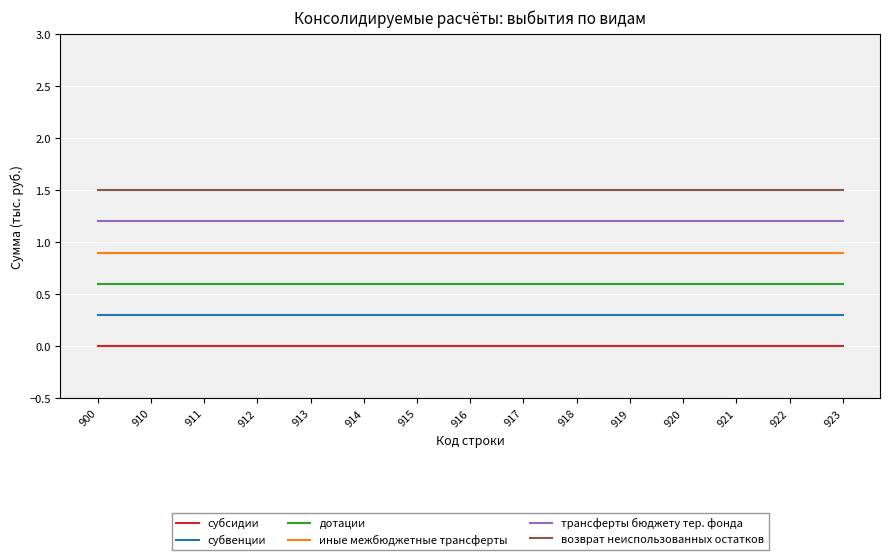

What is the maximum value shown in the chart?

1.5